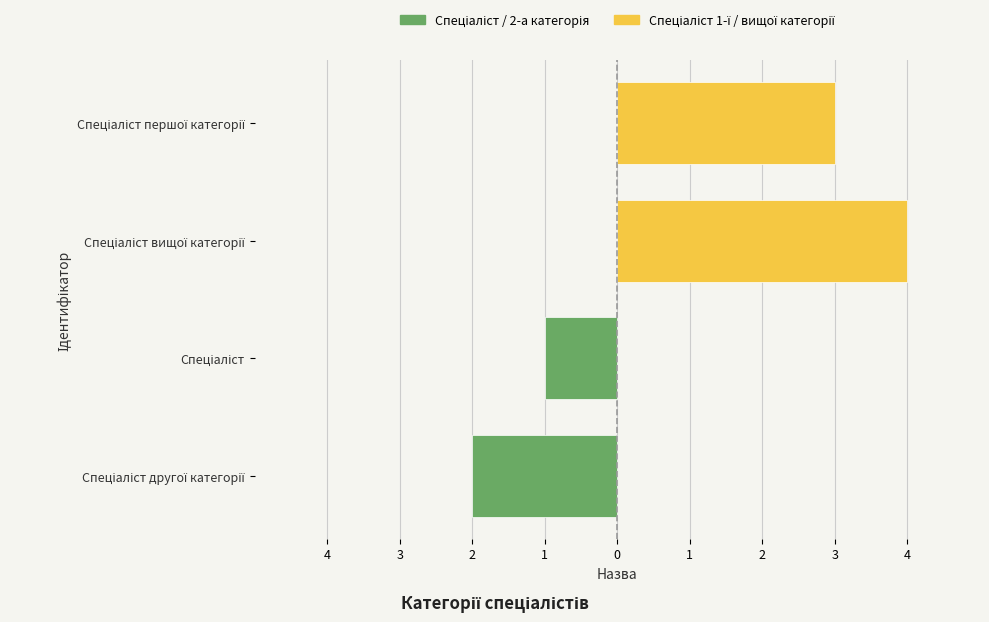

What is the sum of the Спеціаліст / Спеціаліст другої категорії values at Спеціаліст другої категорії and Спеціаліст?

-3